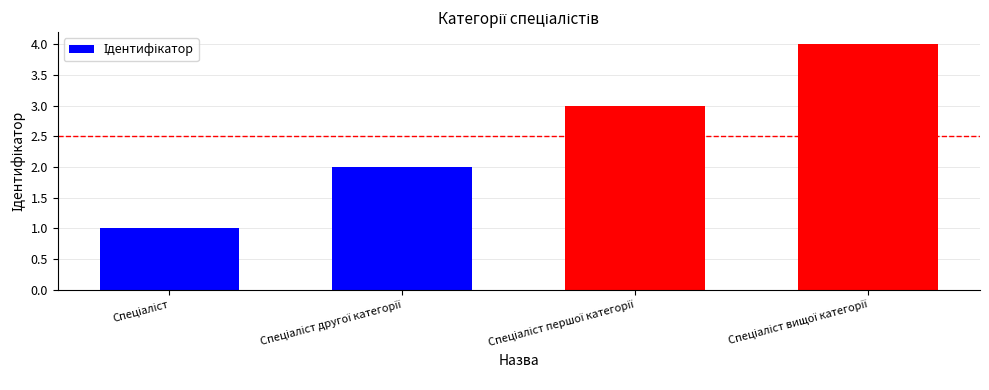

What is the difference between the maximum and minimum values?

3